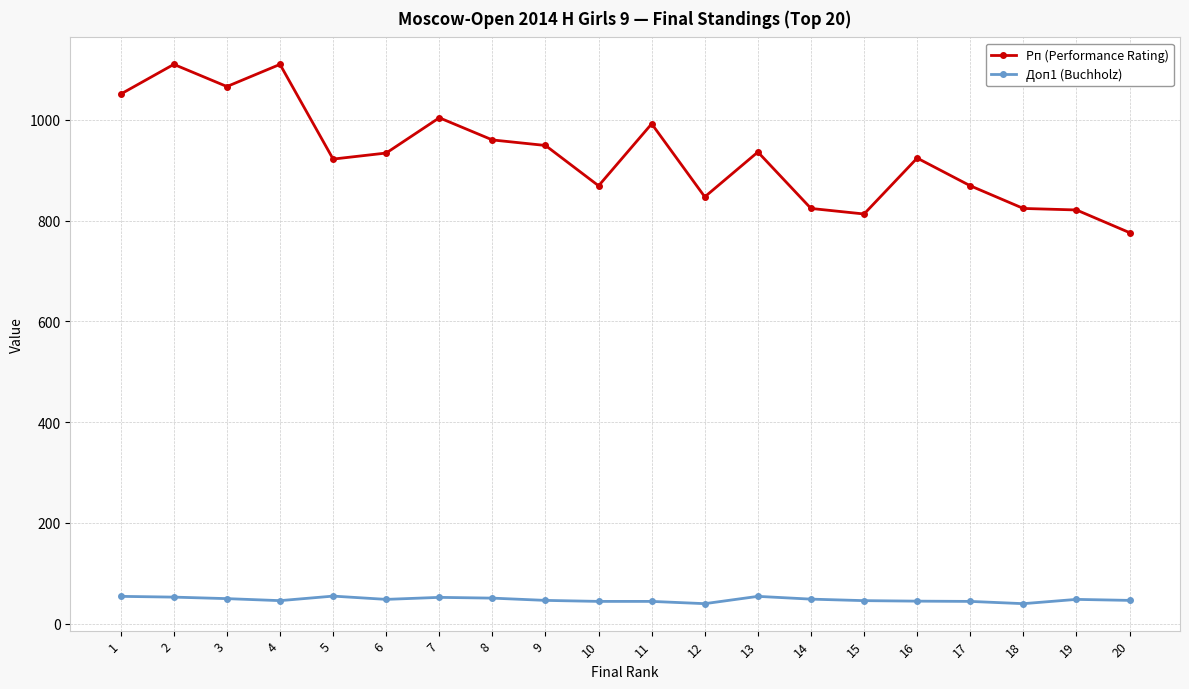

What is the value of the Доп1 (Buchholz) point at the 19th from the left?

48.0